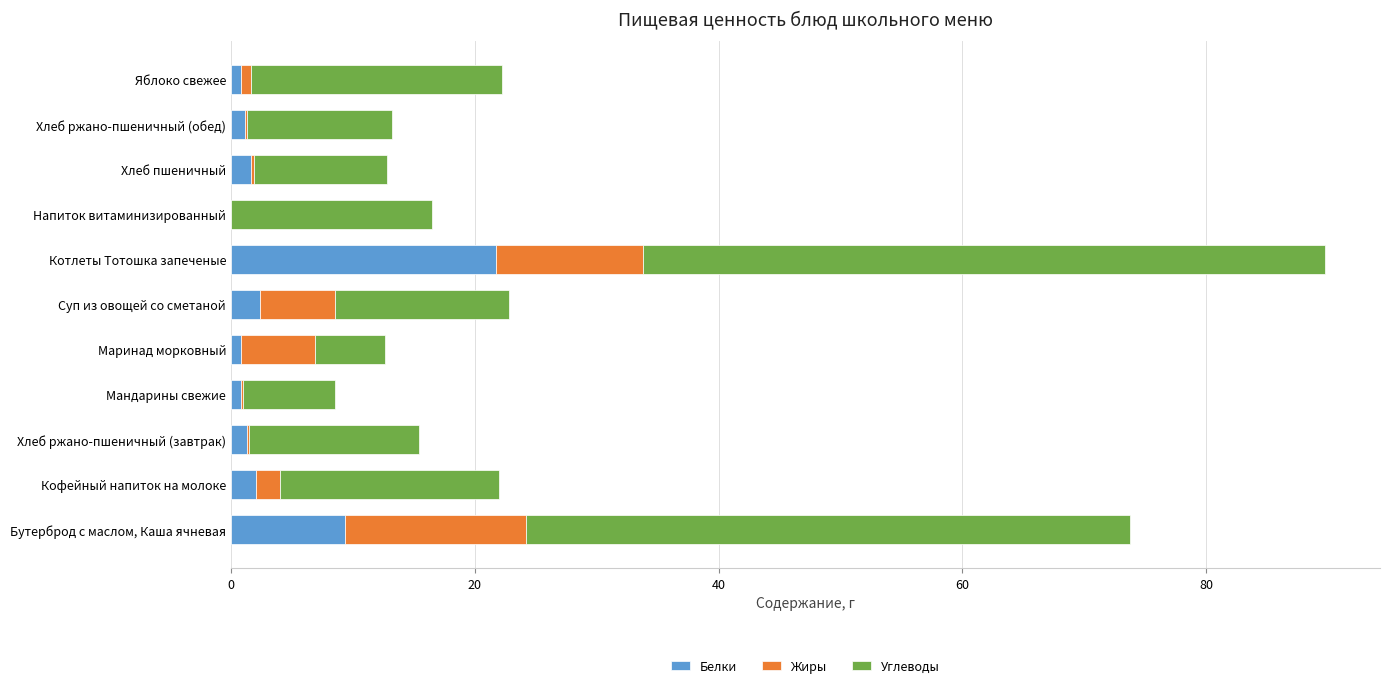

What is the total value across all series at Суп из овощей со сметаной?

22.8